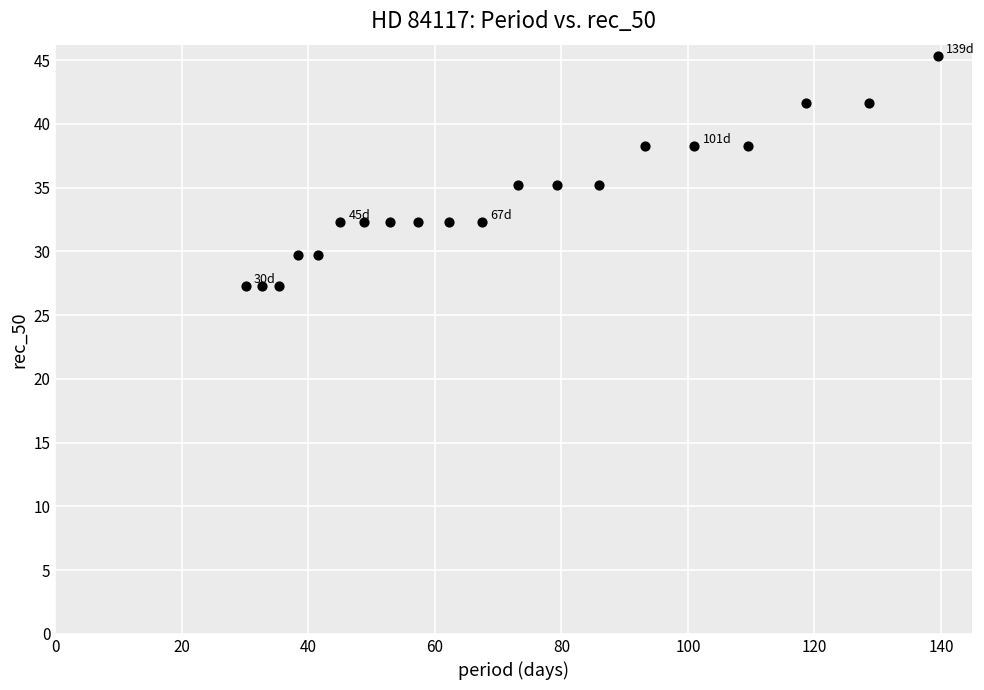

What is the range of Y values (max minus min)?

18.0